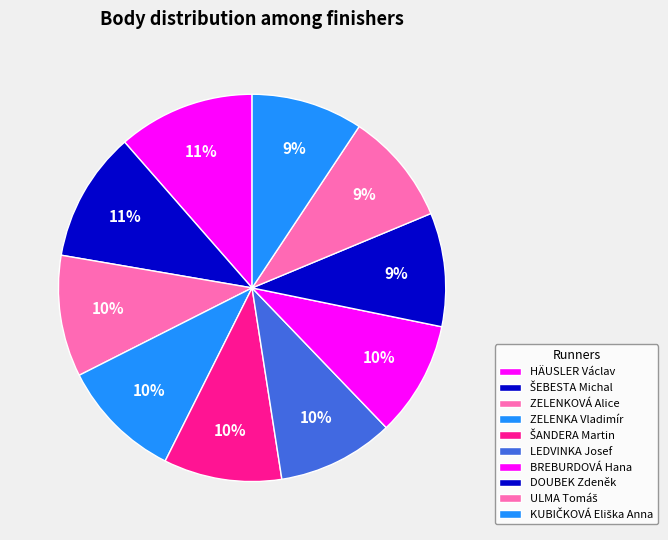

To the nearest percent, what portion does HÄUSLER Václav represent?

11%